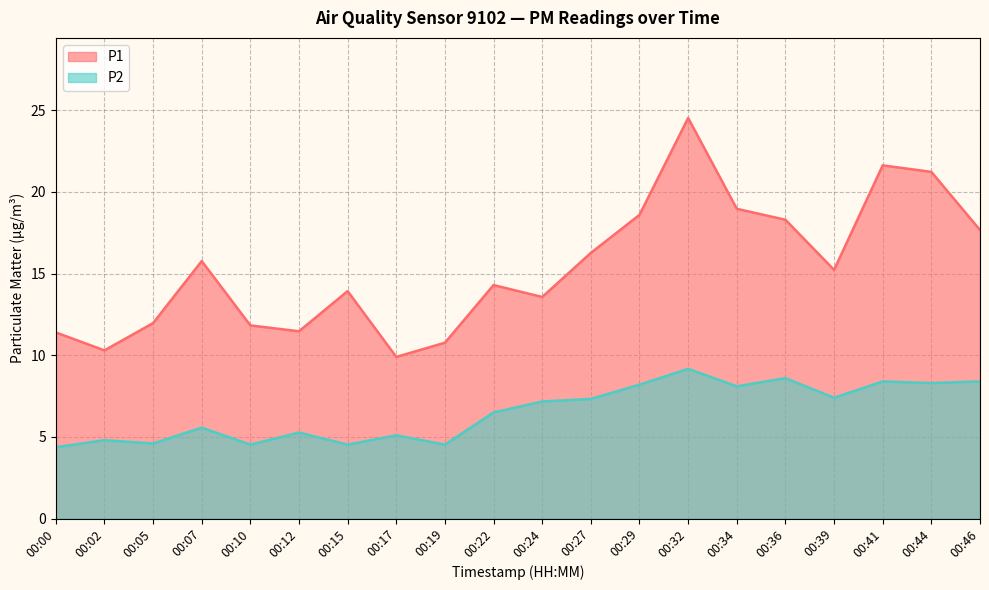

At which category does P2 reach its first local peak?

00:02